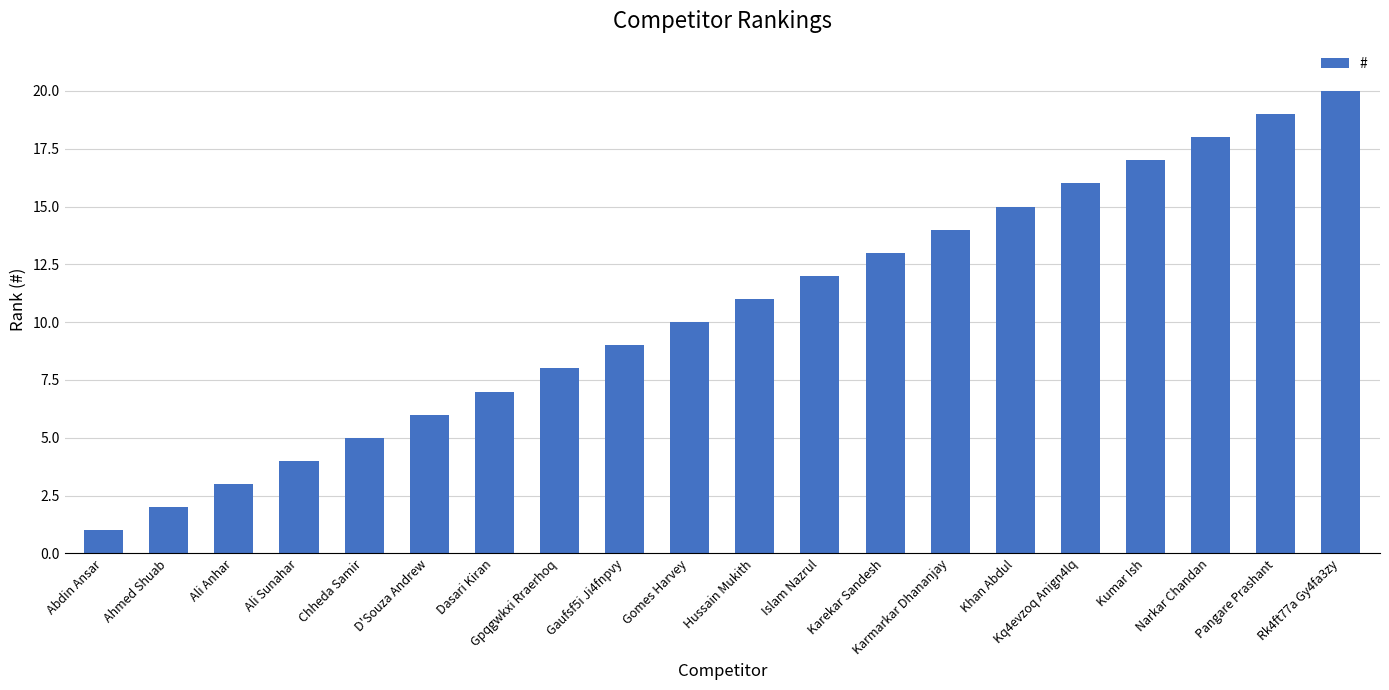

What is the sum of the values at Ali Sunahar and Chheda Samir?

9